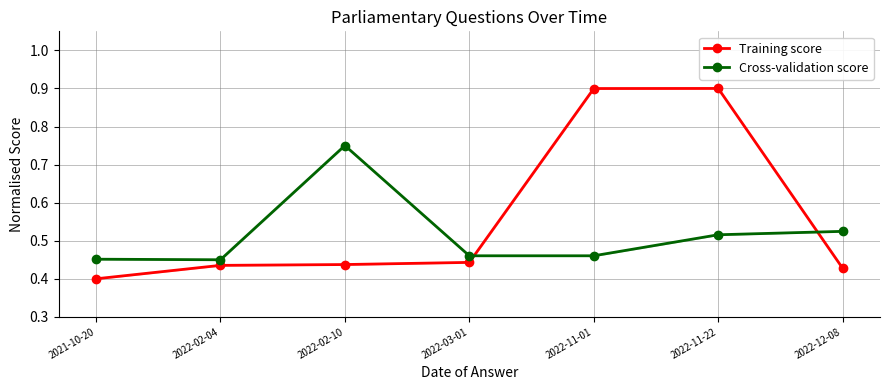

The Training score series shows 1.5 at 2022-11-01. True or false?

False